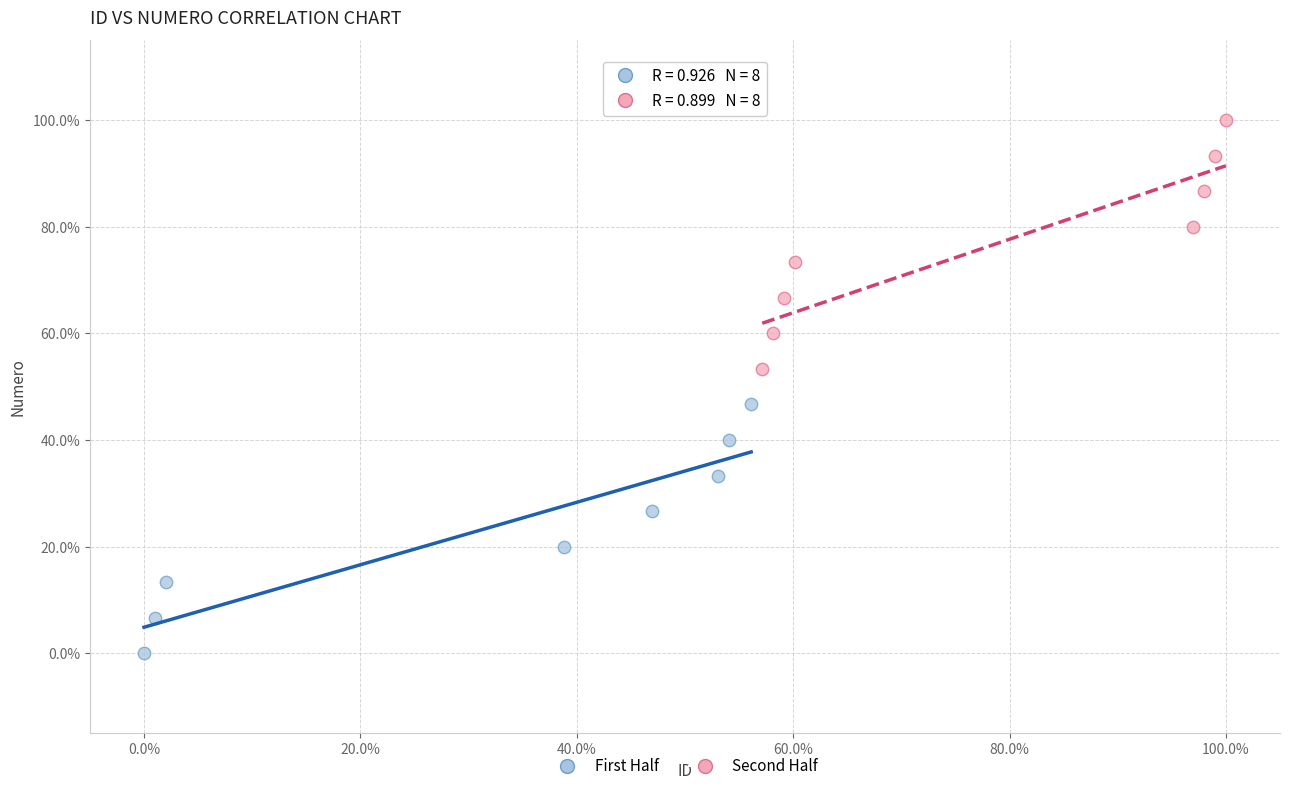

What are all the series names shown in the legend?

First Half, Second Half